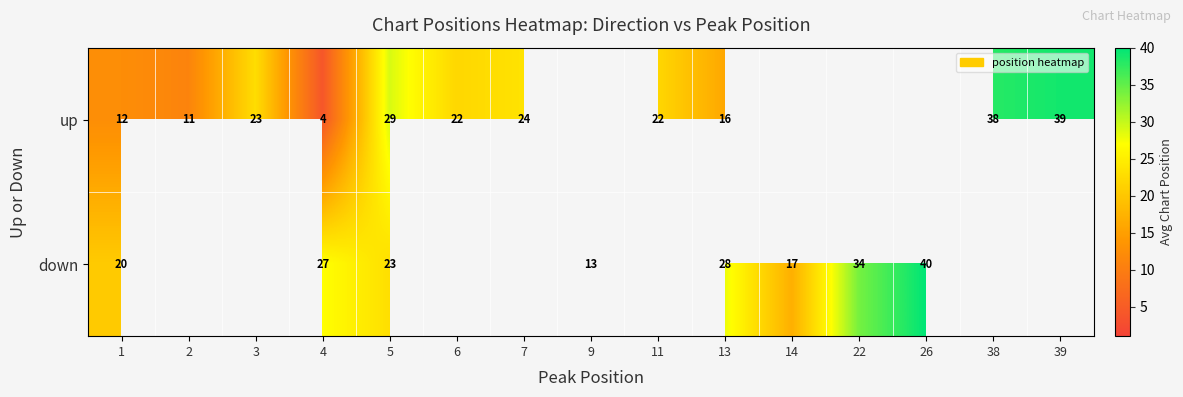

Where is down nearest to the value 26?

4